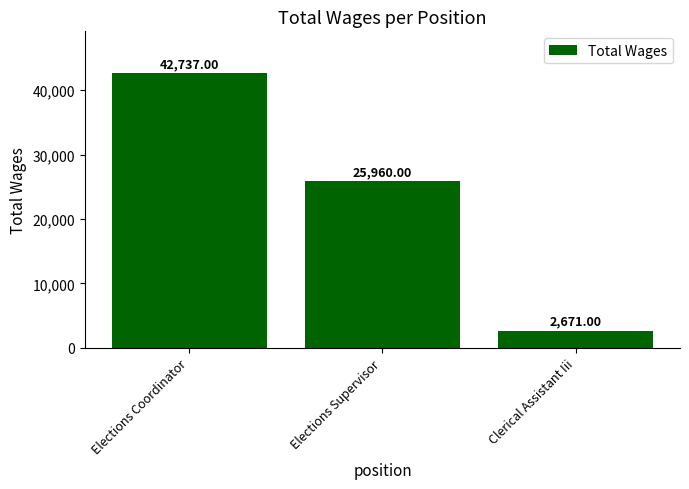

At which category does the chart reach its minimum across all series?

Clerical Assistant Iii